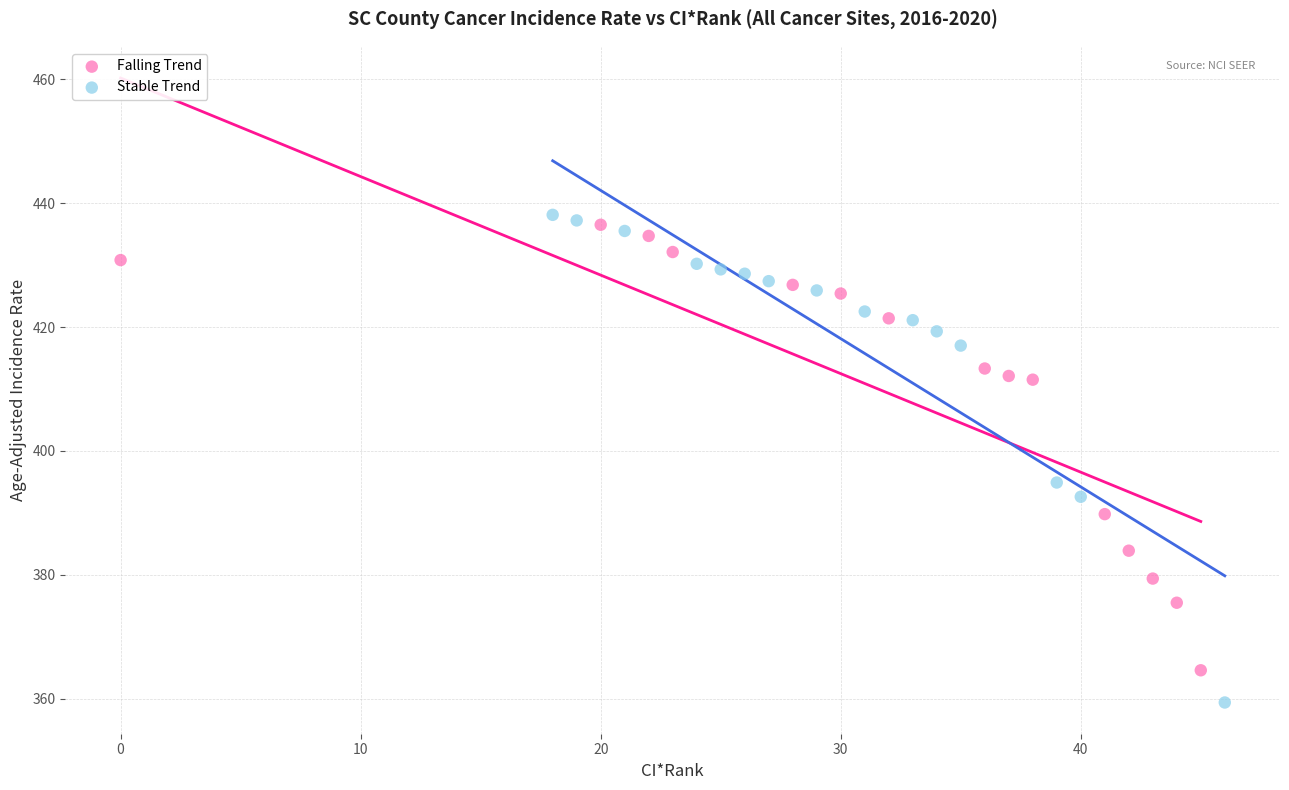

Which series contains the lowest Y value?

Stable Trend